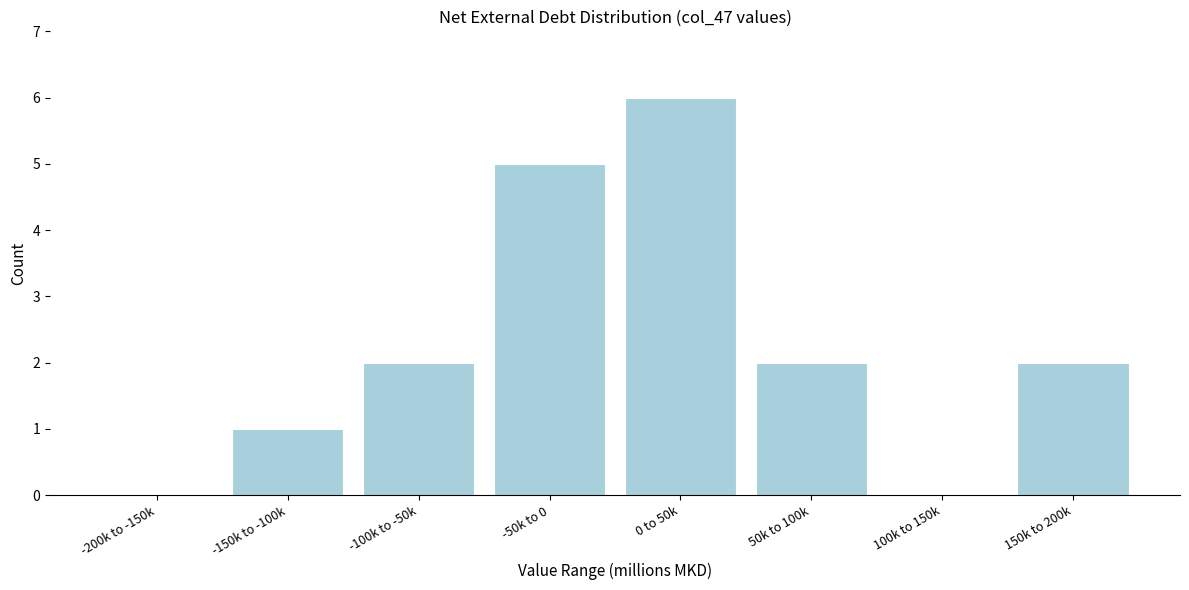

Reading left to right, list all the values displayed in this chart.

-200k to -150k=0	-150k to -100k=1	-100k to -50k=2	-50k to 0=5	0 to 50k=6	50k to 100k=2	100k to 150k=0	150k to 200k=2